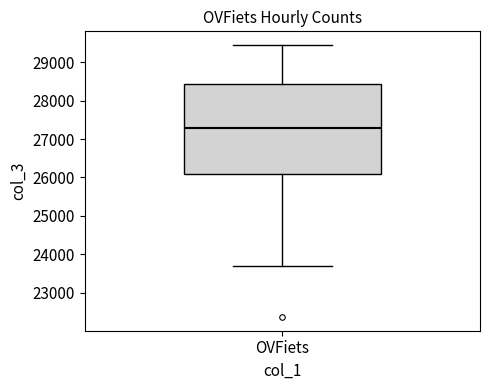

Read this box plot against the y-axis: the position of the median line, the range covered by the box, and the ends of both whiskers. The values are not printed on the chart, so give them approximately, as read against the axis.

median 27300, box 26100 to 28400, whiskers 23700 to 29500